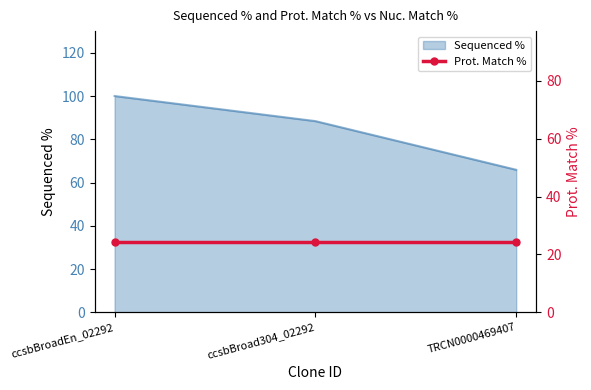

What is the label of the 3rd point from the left?

TRCN0000469407